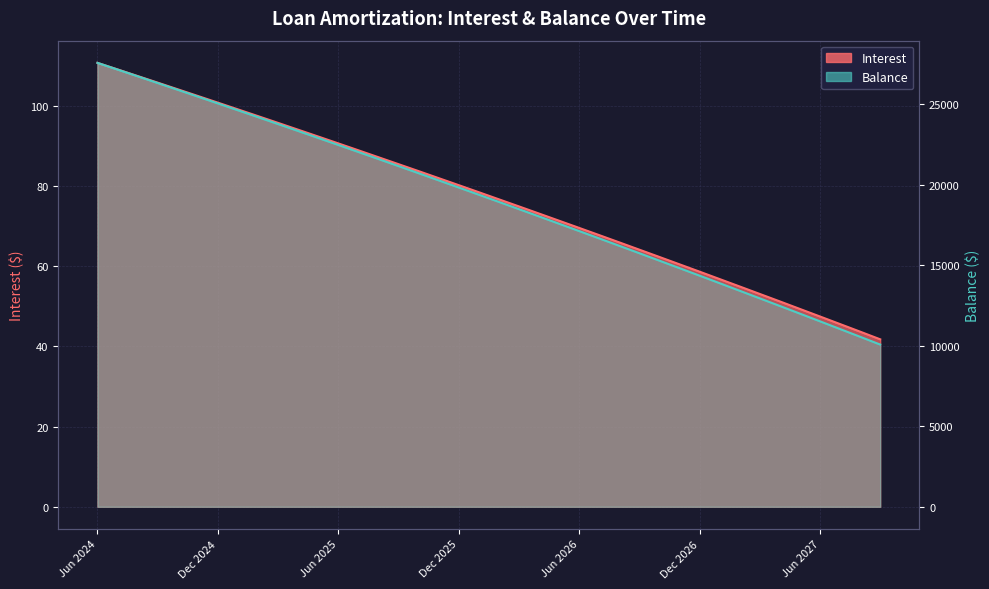

Reading left to right, what are all the values shown in this chart?

Interest: 110.7	109.1	107.4	105.8	104.1	102.4	100.8	99.1	97.4	95.7	94.0	92.3	90.6	88.9	87.2	85.4	83.7	82.0	80.2	78.4	76.7	74.9	73.1	71.3	69.5	67.7	65.9	64.1	62.3	60.5	58.6	56.8	54.9	53.1	51.2	49.3	47.5	45.6	43.7	41.8
Balance: 27551.0	27136.0	26719.0	26300.0	25880.0	25458.0	25034.0	24609.0	24182.0	23753.0	23322.0	22890.0	22456.0	22020.0	21583.0	21144.0	20703.0	20260.0	19816.0	19370.0	18922.0	18472.0	18021.0	17568.0	17113.0	16656.0	16197.0	15737.0	15275.0	14811.0	14345.0	13877.0	13407.0	12936.0	12463.0	11988.0	11511.0	11032.0	10551.0	10068.0